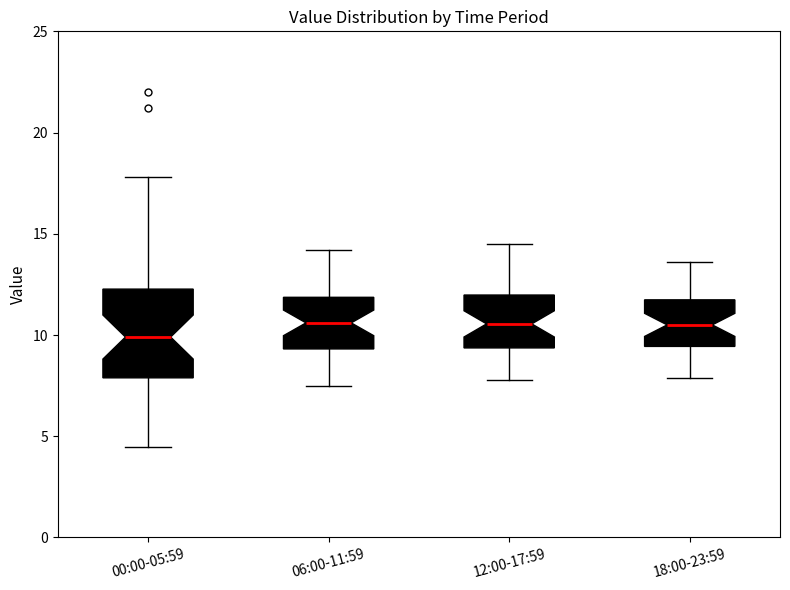

Reading left to right, read every box against the y-axis: the position of its median line, the range the box covers, and the ends of its whiskers. The values are not printed on the chart, so give them approximately, as read against the axis.

00:00-05:59: median 10.0, box 8.0 to 12.5, whiskers 4.5 to 18.0
06:00-11:59: median 10.5, box 9.5 to 12.0, whiskers 7.5 to 14.0
12:00-17:59: median 10.5, box 9.5 to 12.0, whiskers 8.0 to 14.5
18:00-23:59: median 10.5, box 9.5 to 11.5, whiskers 8.0 to 13.5